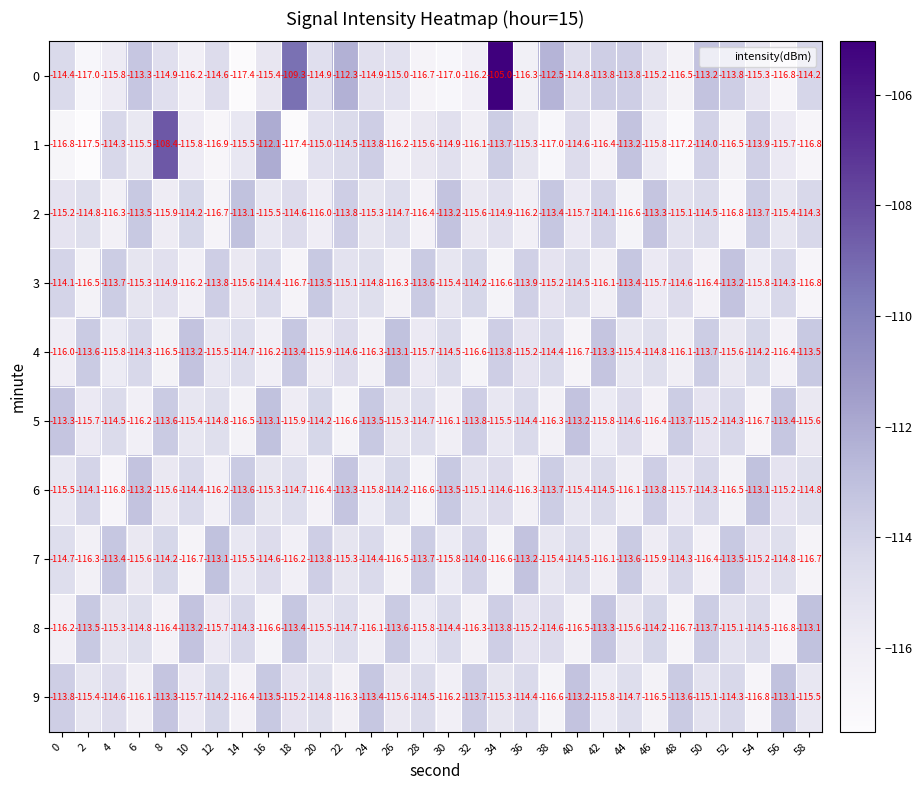

At 24, list the series in order from largest to smallest.

9, 5, 1, 7, 3, 0, 2, 6, 8, 4